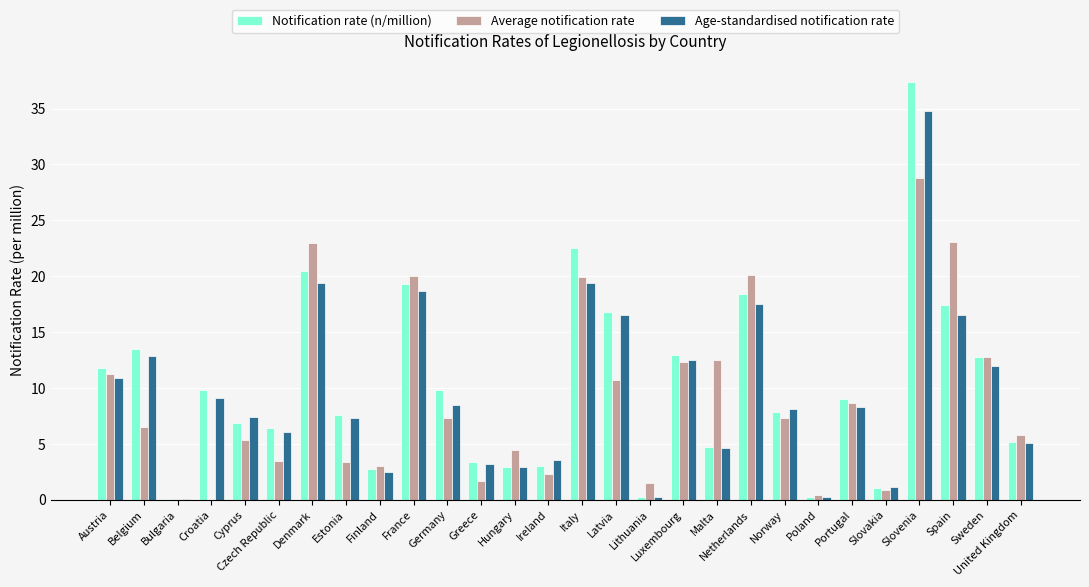

What is the sum of the Notification rate (n/million) values at Hungary and Austria?

14.7